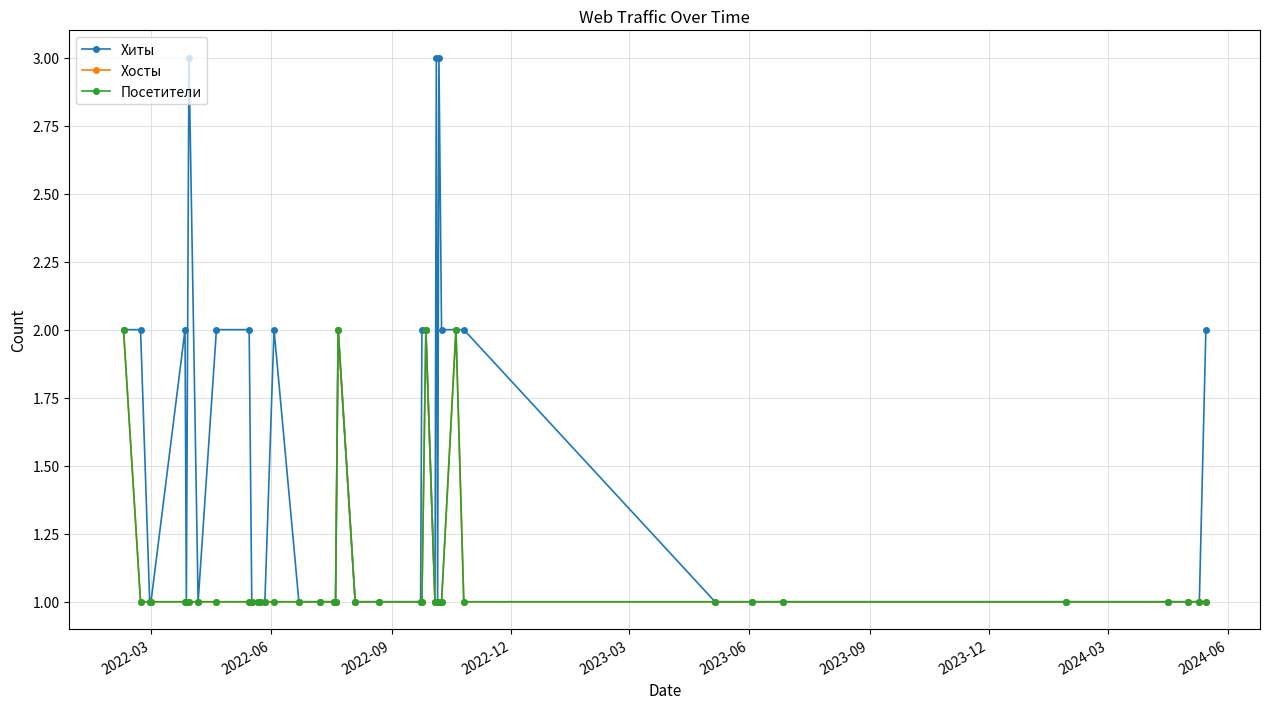

Does the chart have visible grid lines?

Yes